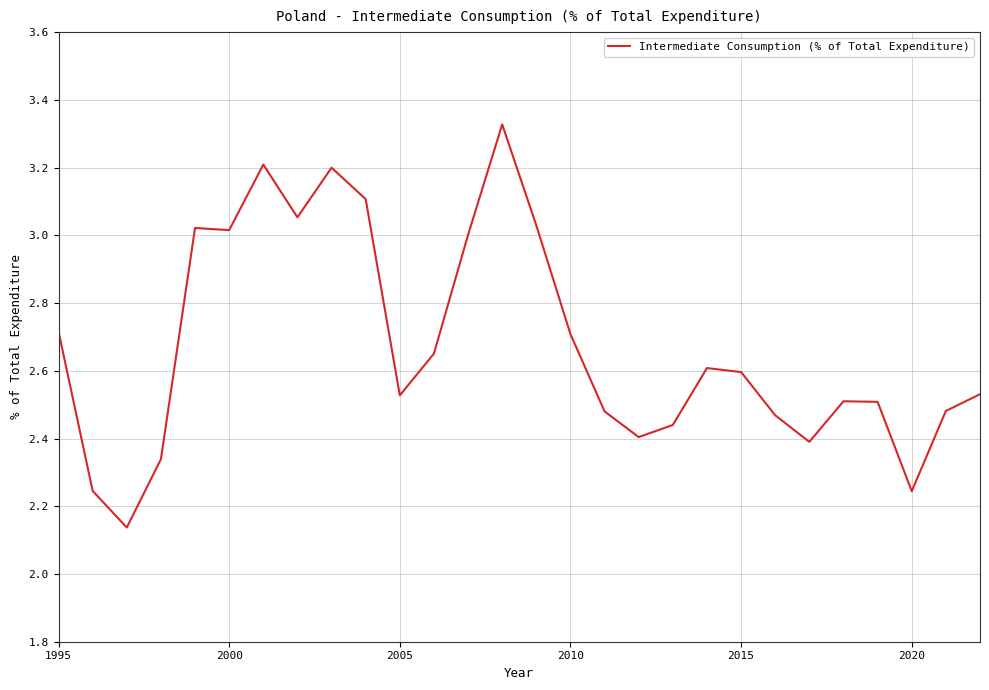

What is the difference between the maximum and minimum values?

1.2